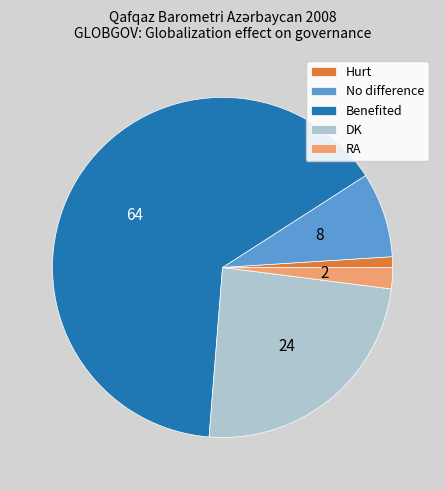

Between Benefited and No difference, which is larger?

Benefited